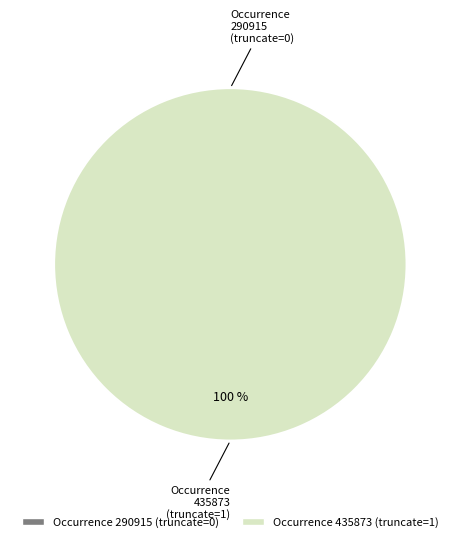

Rank the categories by value from highest to lowest.

435873, 290915